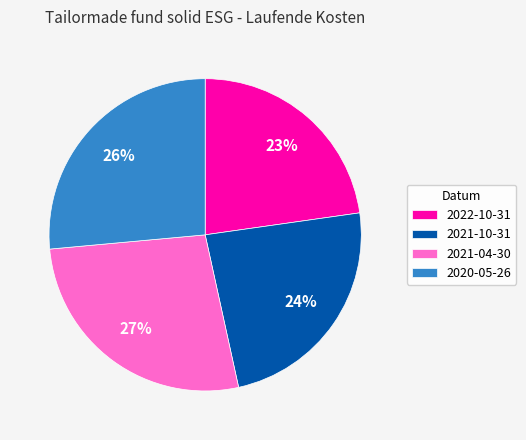

To the nearest percent, what is the average slice percentage?

25%